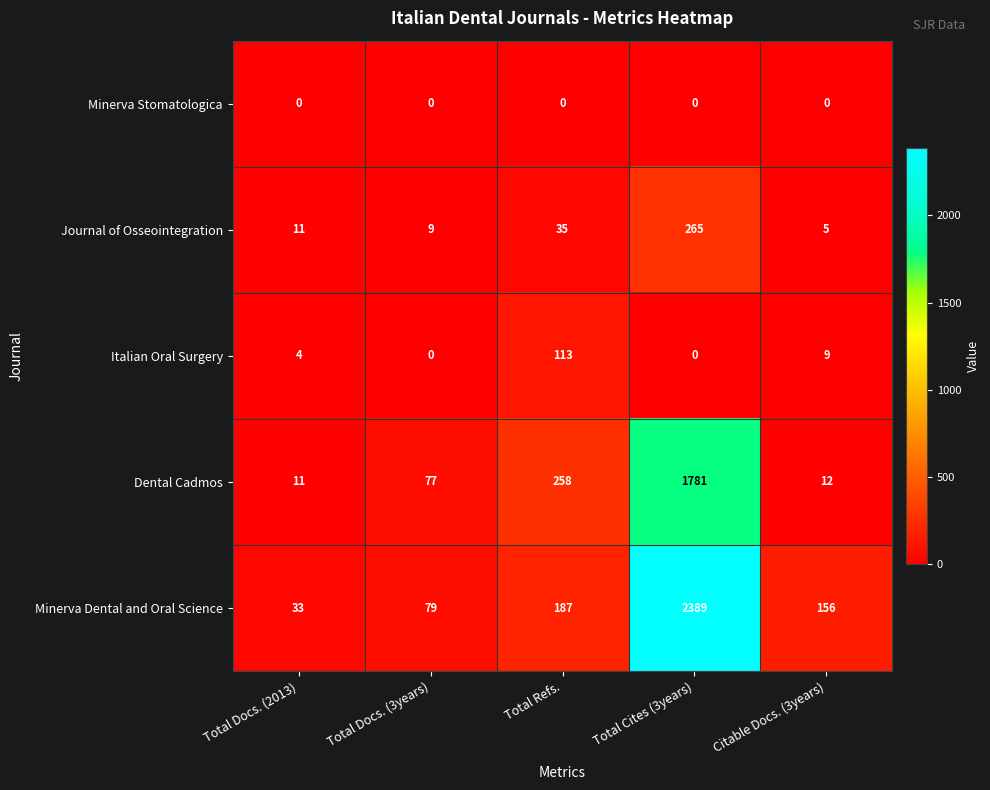

Reading right to left, what are all the values shown in this chart?

Minerva Stomatologica: Citable Docs. (3years)=0	Total Cites (3years)=0	Total Refs.=0	Total Docs. (3years)=0	Total Docs. (2013)=0
Journal of Osseointegration: Citable Docs. (3years)=5	Total Cites (3years)=265	Total Refs.=35	Total Docs. (3years)=9	Total Docs. (2013)=11
Italian Oral Surgery: Citable Docs. (3years)=9	Total Cites (3years)=0	Total Refs.=113	Total Docs. (3years)=0	Total Docs. (2013)=4
Dental Cadmos: Citable Docs. (3years)=12	Total Cites (3years)=1781	Total Refs.=258	Total Docs. (3years)=77	Total Docs. (2013)=11
Minerva Dental and Oral Science: Citable Docs. (3years)=156	Total Cites (3years)=2389	Total Refs.=187	Total Docs. (3years)=79	Total Docs. (2013)=33